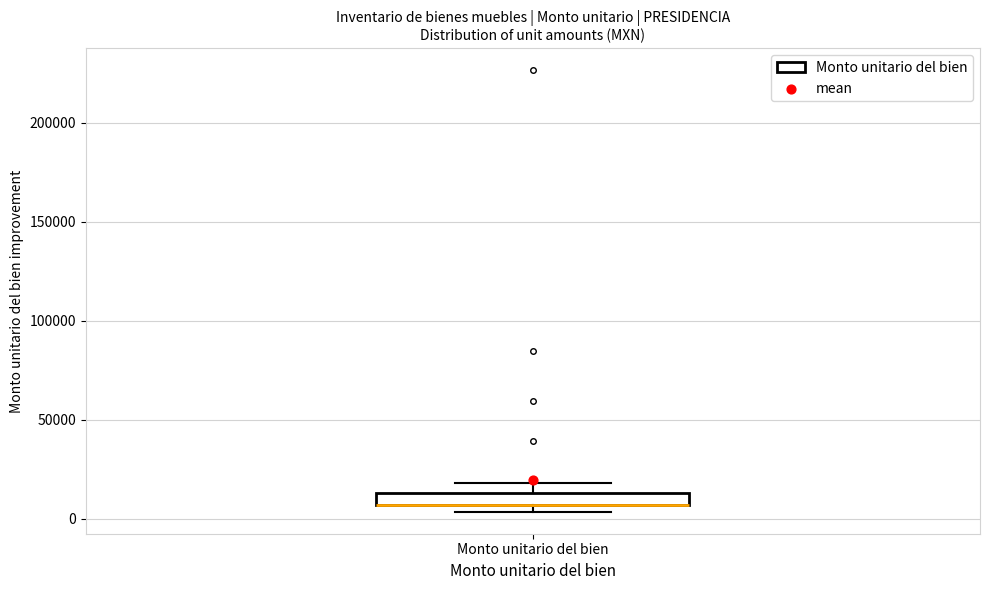

Where is the upper edge of the box for Monto unitario del bien on the y-axis? The values are not printed on the chart, so give them approximately, as read against the axis.

15000